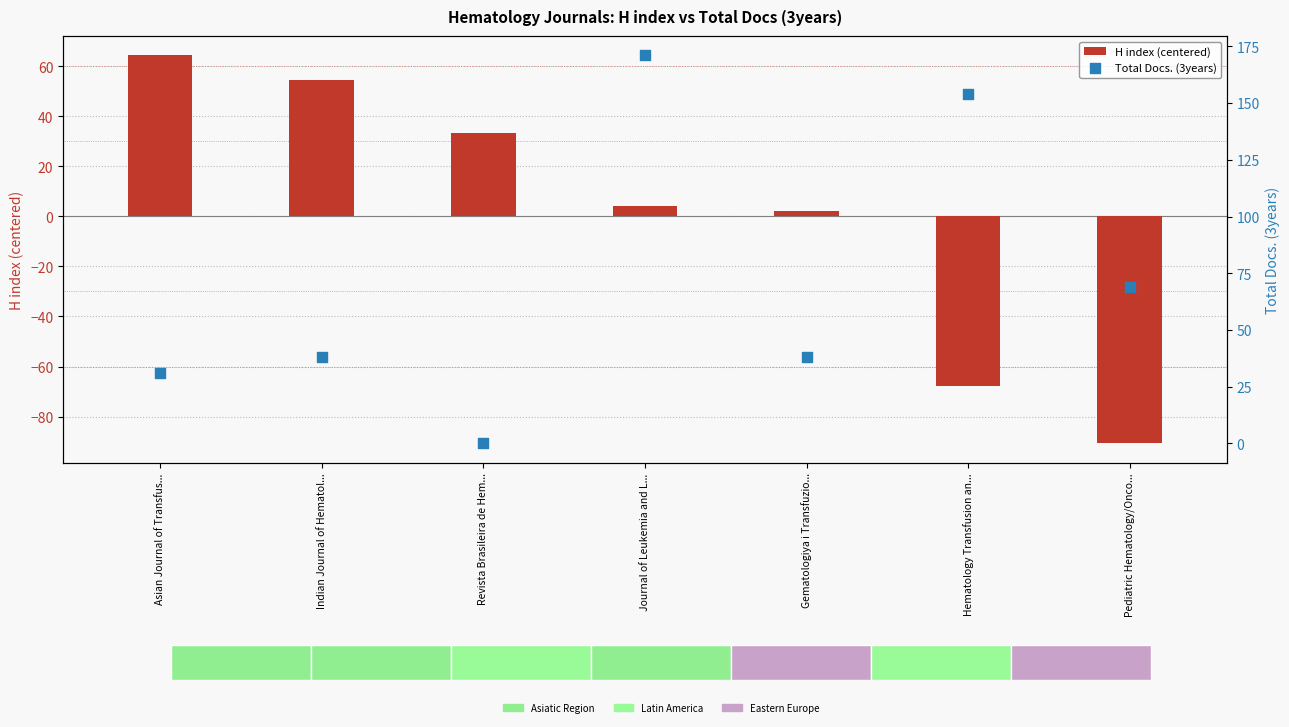

What is the total value across all series at Asian Journal of Transfus...?

95.3